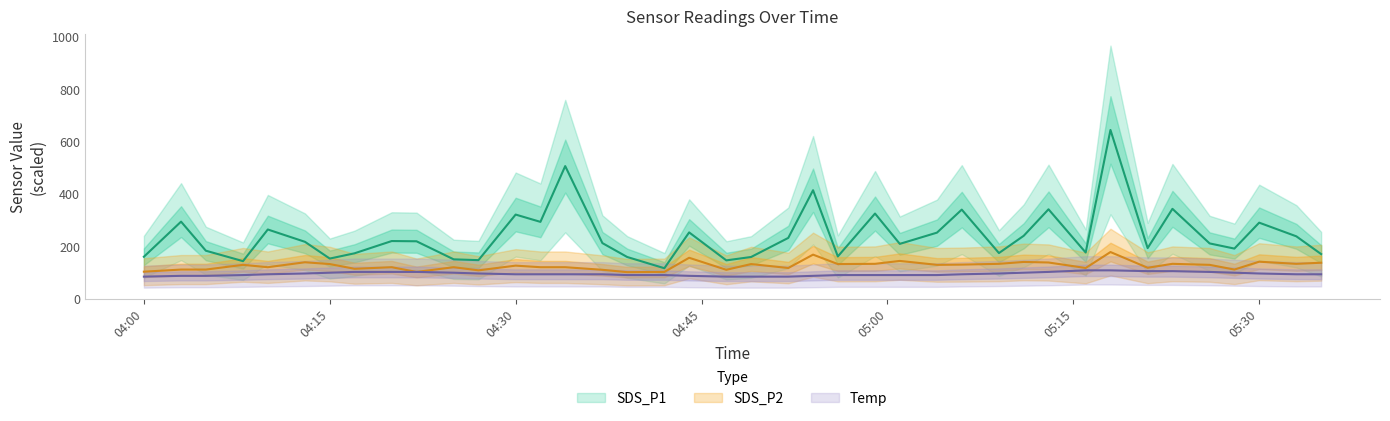

Reading left to right, list all the values displayed in this chart.

SDS_P1: 159.9	294.0	183.0	143.1	264.0	216.9	153.0	173.1	219.9	219.0	150.0	147.0	321.0	293.1	506.1	212.1	159.0	116.1	252.9	146.1	159.0	231.9	414.0	161.1	324.9	209.1	252.0	339.9	174.0	240.0	341.1	176.1	644.1	192.9	342.9	210.9	191.1	290.1	237.9	170.1
SDS_P2: 102.9	111.0	111.0	129.0	120.0	138.9	132.0	114.0	120.0	102.0	120.0	108.0	126.0	120.0	120.0	110.1	101.1	102.0	156.0	110.1	132.0	117.0	168.0	132.0	132.9	144.0	129.0	129.9	132.9	140.1	138.0	117.0	177.9	117.9	132.9	129.0	111.0	141.0	132.9	137.1
Temp: 84.0	87.0	87.0	90.0	93.0	96.0	99.0	102.0	102.0	102.0	99.0	96.0	93.0	93.0	93.0	93.0	90.0	90.0	87.0	84.0	84.0	84.0	87.0	90.0	90.0	90.0	90.0	93.0	96.0	99.0	102.0	108.0	108.0	105.0	105.0	102.0	99.0	96.0	93.0	93.0